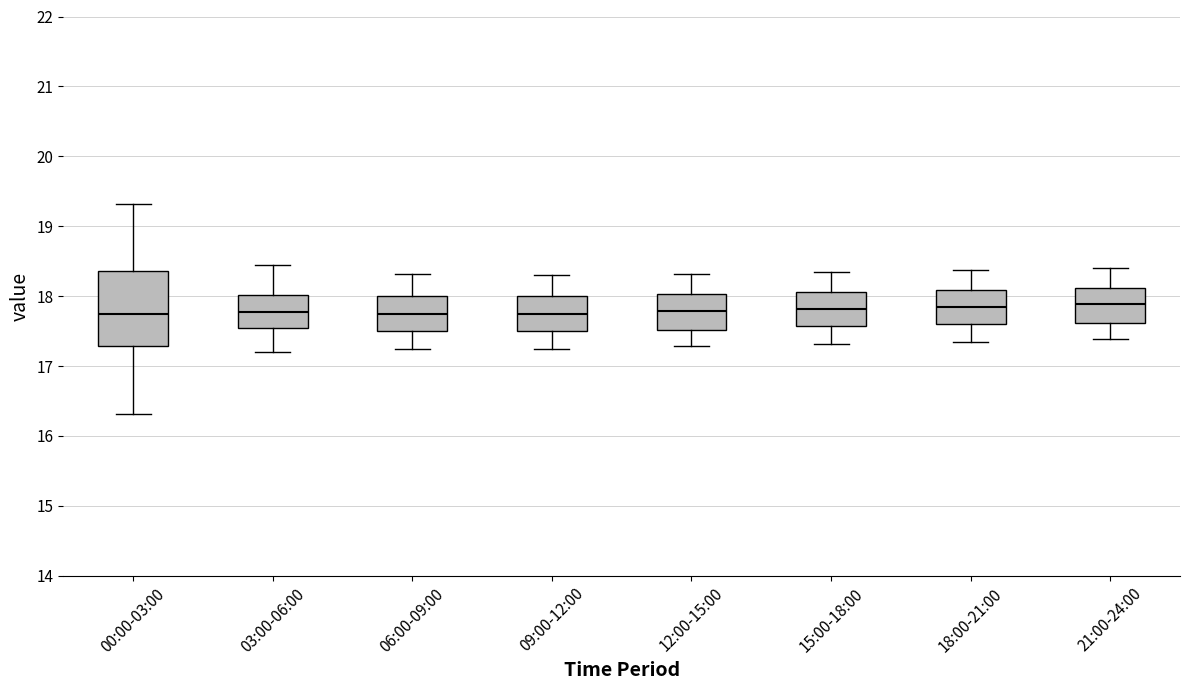

Where does the lower whisker of the box for 03:00-06:00 end on the y-axis? The values are not printed on the chart, so give them approximately, as read against the axis.

17.2